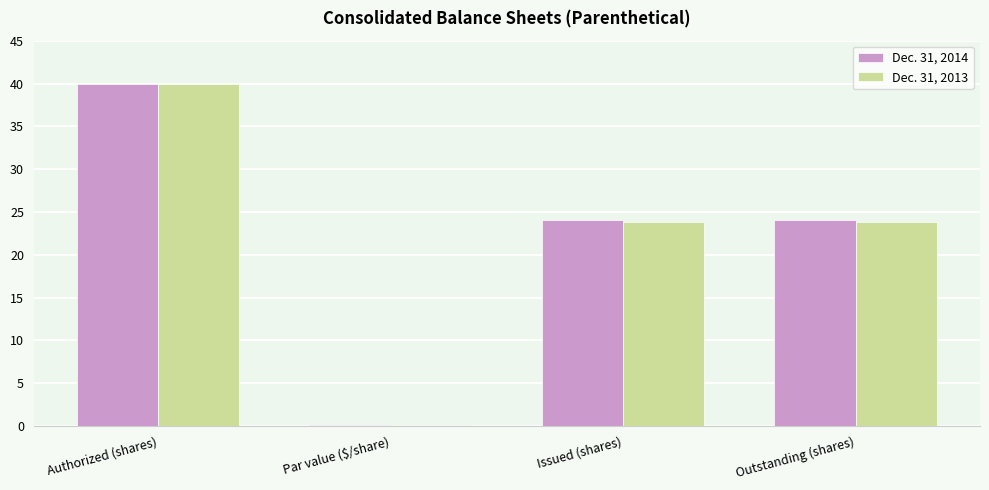

The Dec. 31, 2014 series shows 24.0 at Issued (shares). True or false?

True